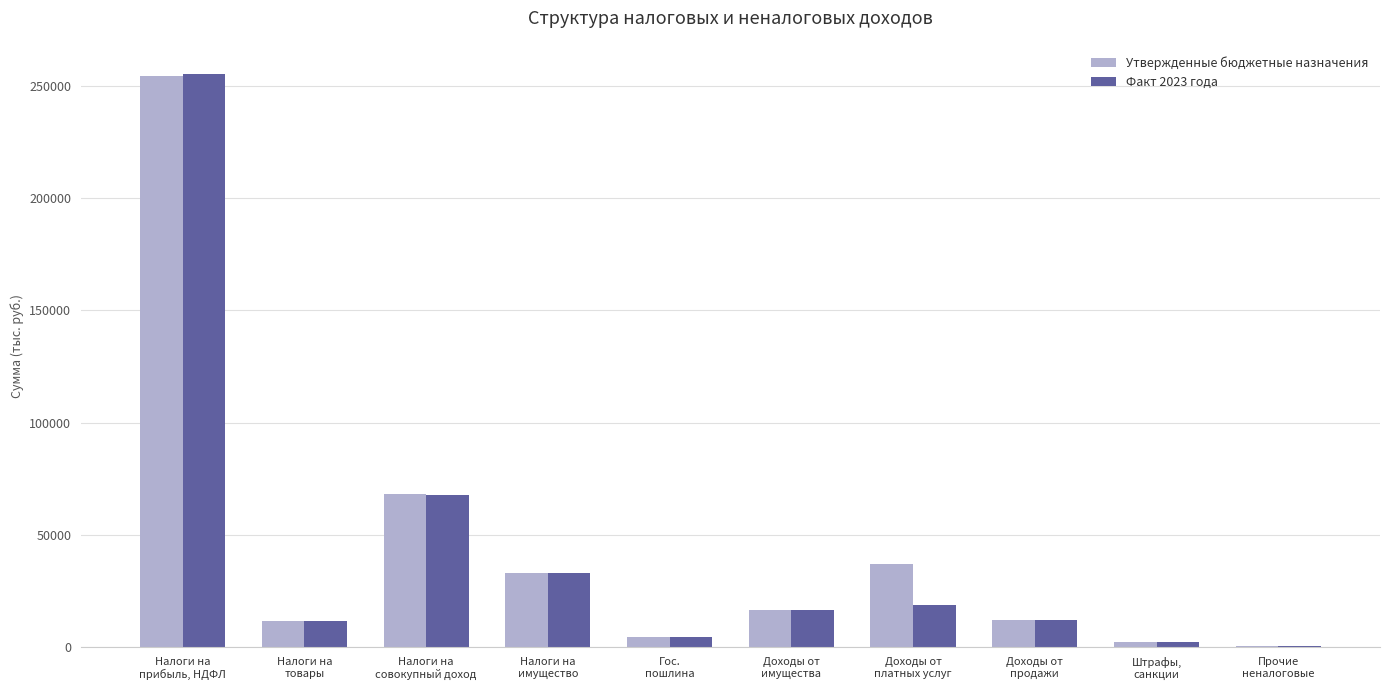

What is the total value across all series at Прочие
неналоговые?

693.6